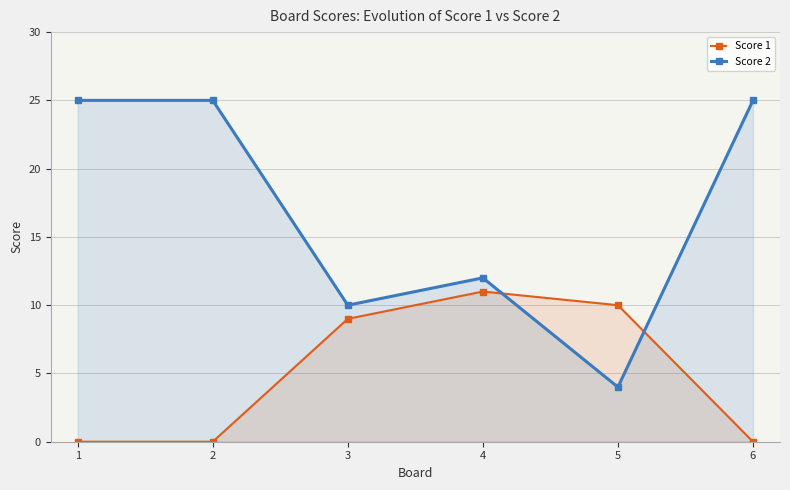

How many values in the Score 2 series are below 25?

3